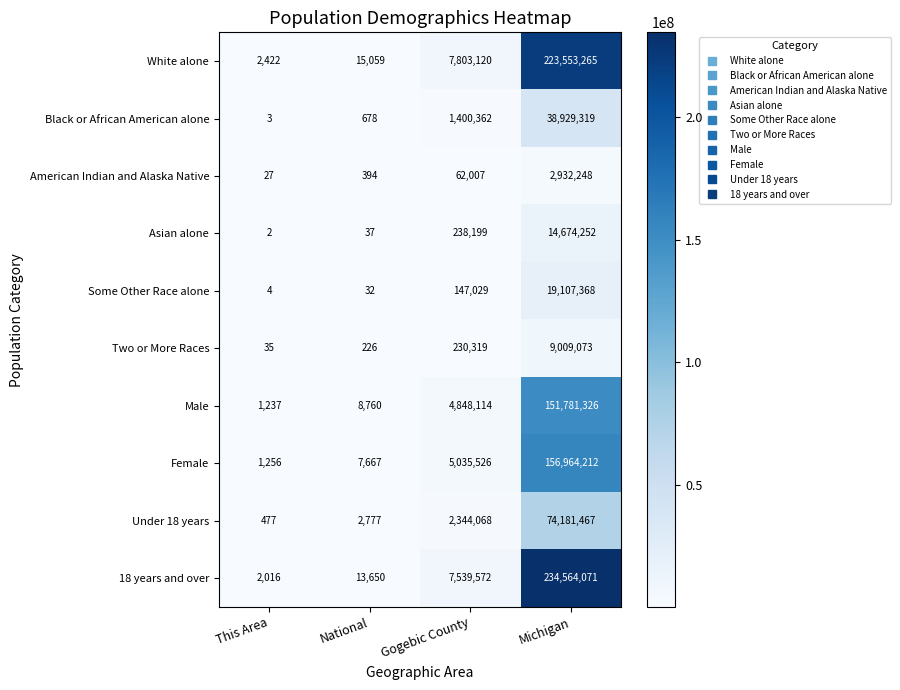

Between This Area and National, which series saw the biggest shift?

White alone